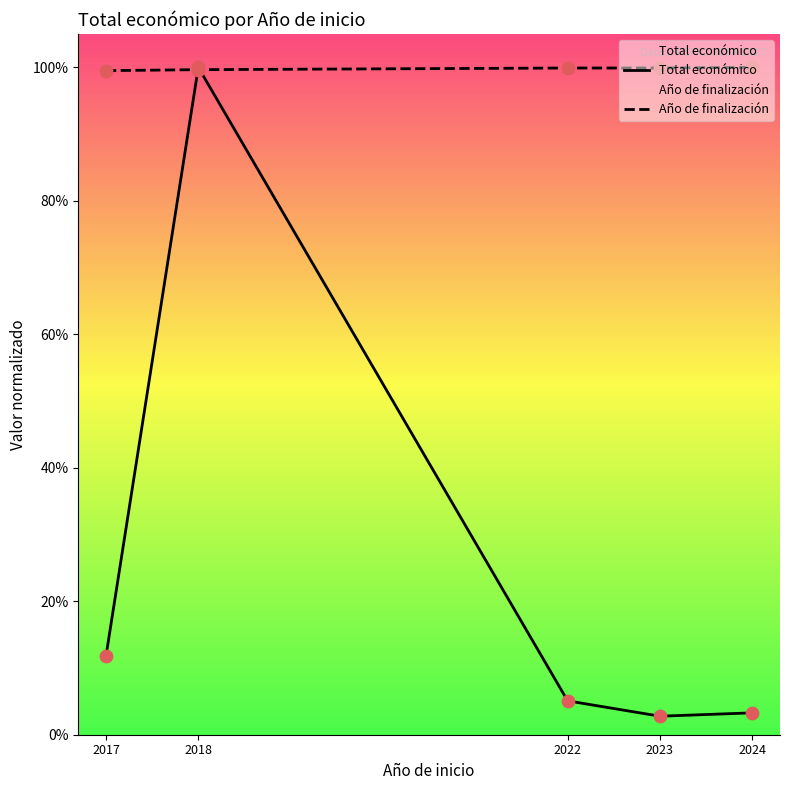

What is the total value across all series at 2022?

1.0